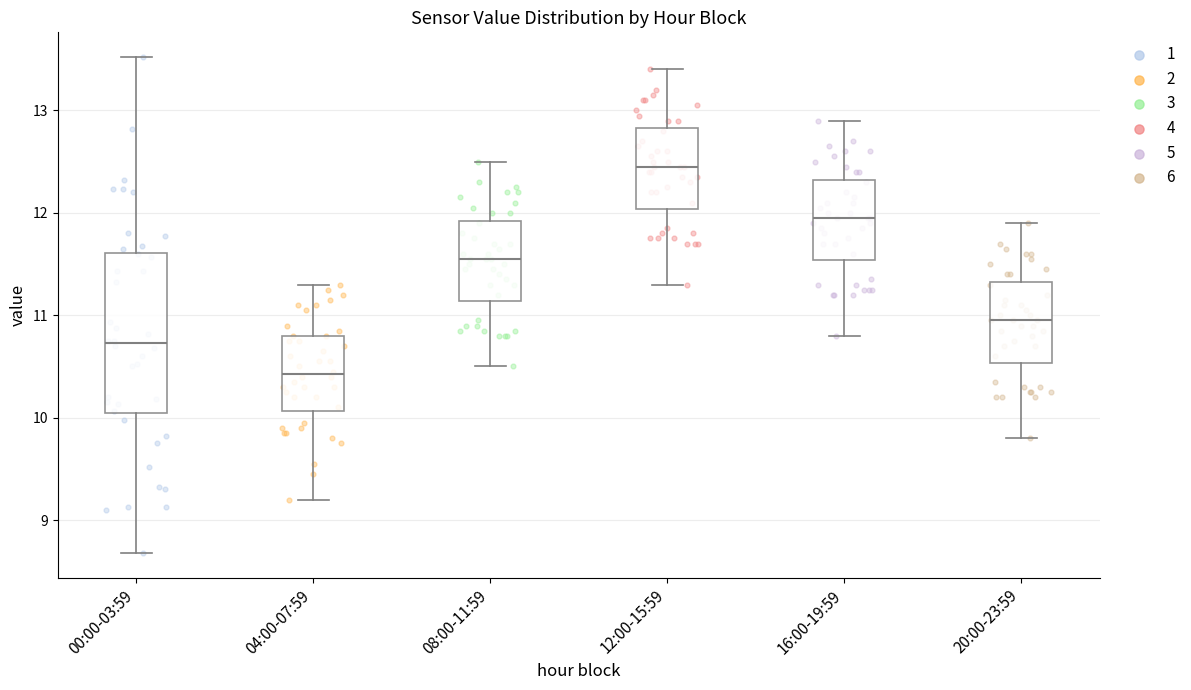

Where does the lower whisker of the box for 00:00-03:59 end on the y-axis? The values are not printed on the chart, so give them approximately, as read against the axis.

8.7